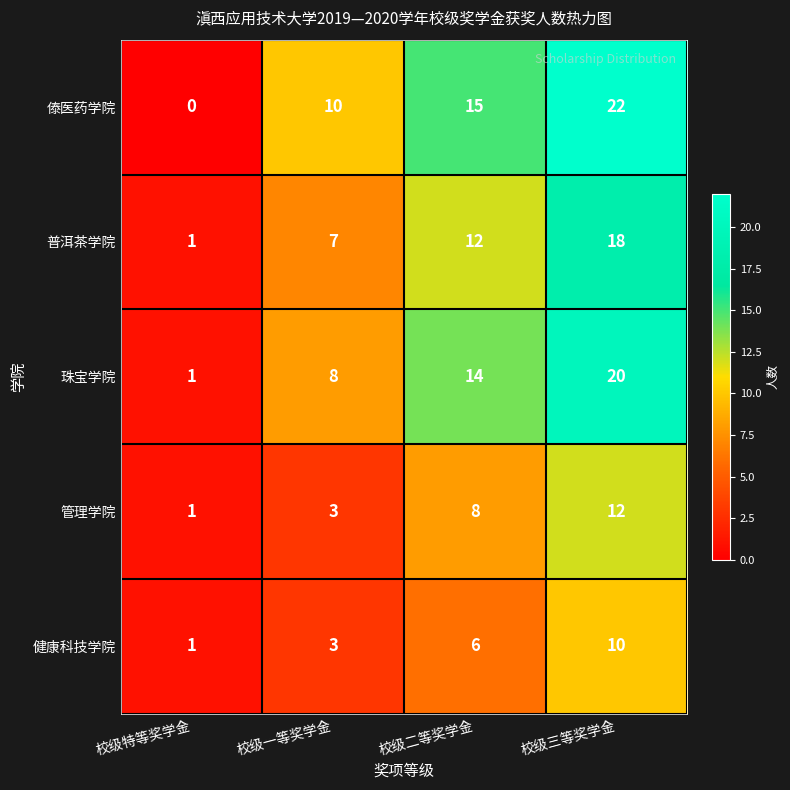

How many 傣医药学院 values are between 10 and 22?

3